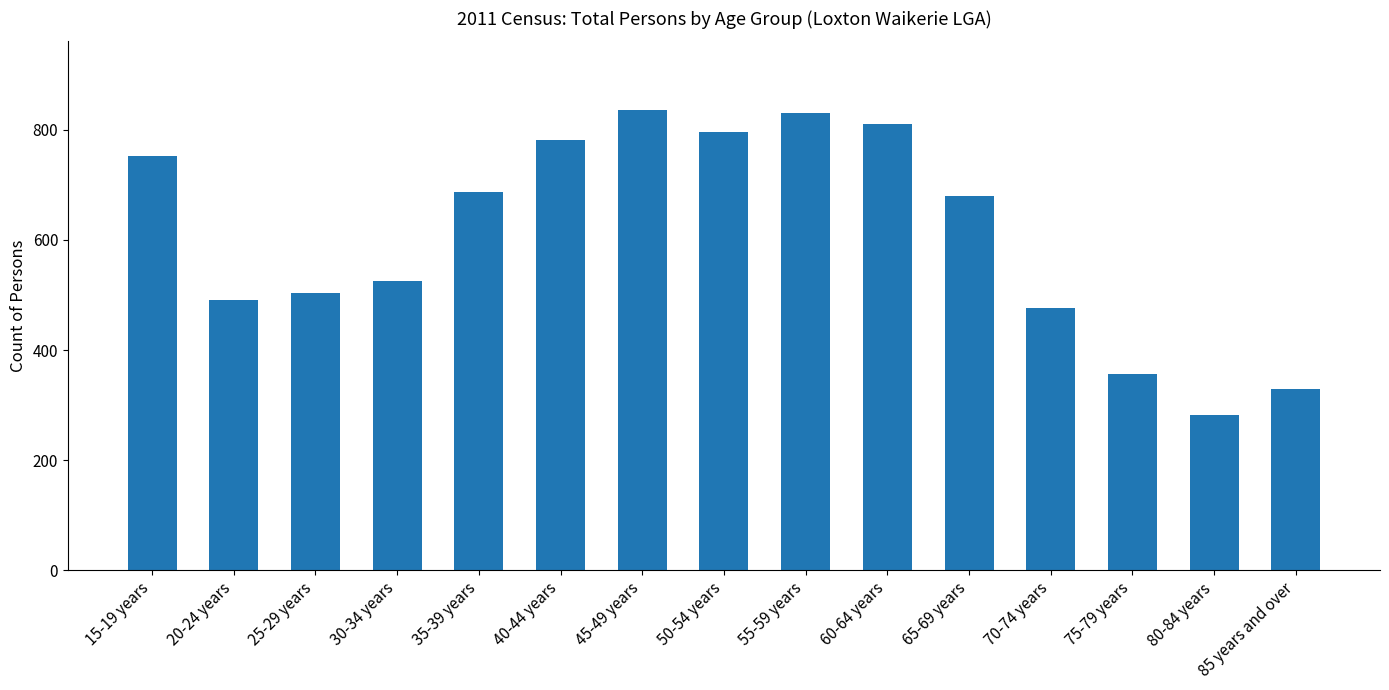

How many data points does each series have?

15